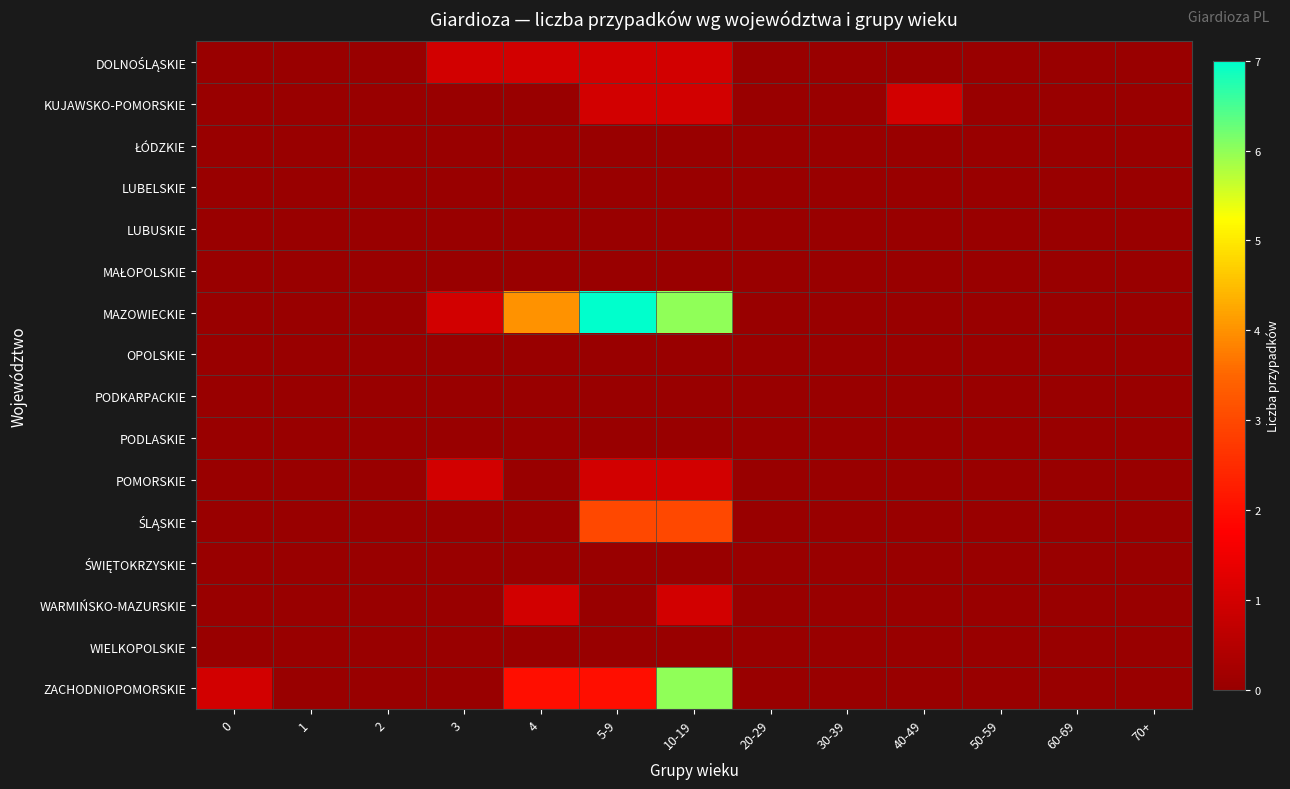

At which category is the sum across all series the highest?

10-19